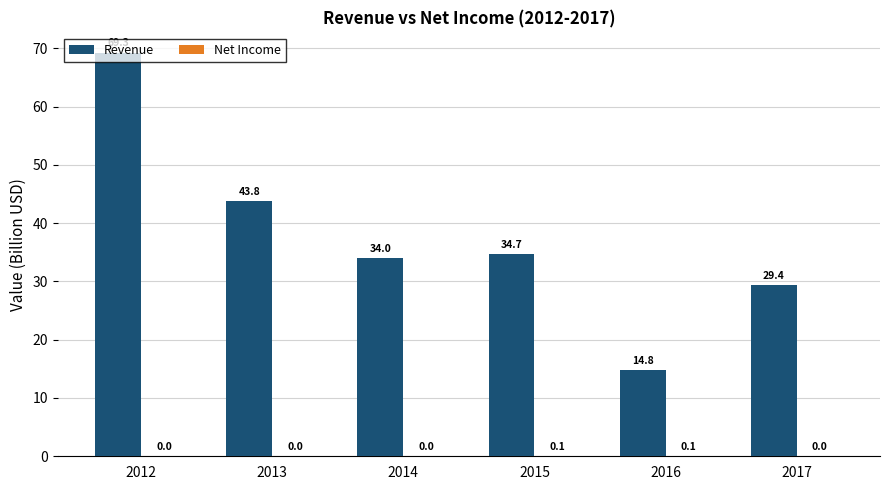

What is the total value across all series at 2017?

29.4